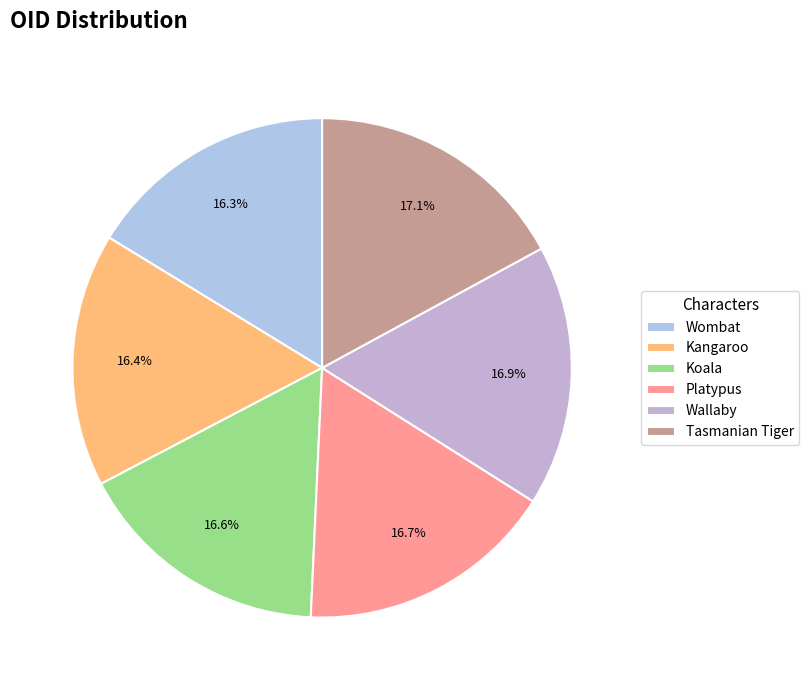

True or false: Wombat accounts for 16% of the total.

True